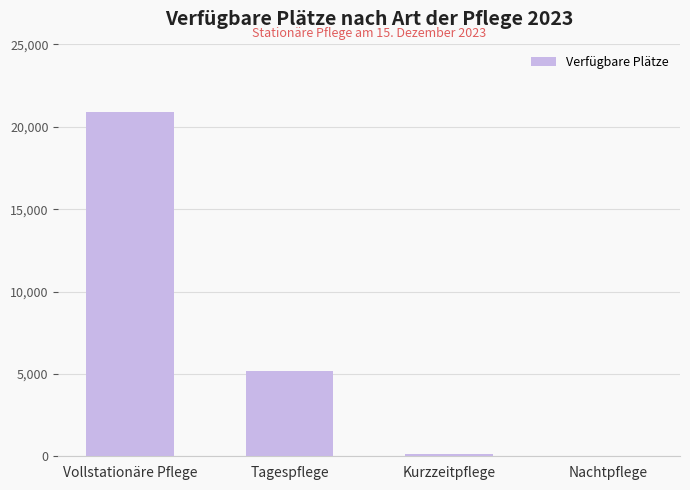

What is the change in value from Tagespflege to Nachtpflege?

-5146